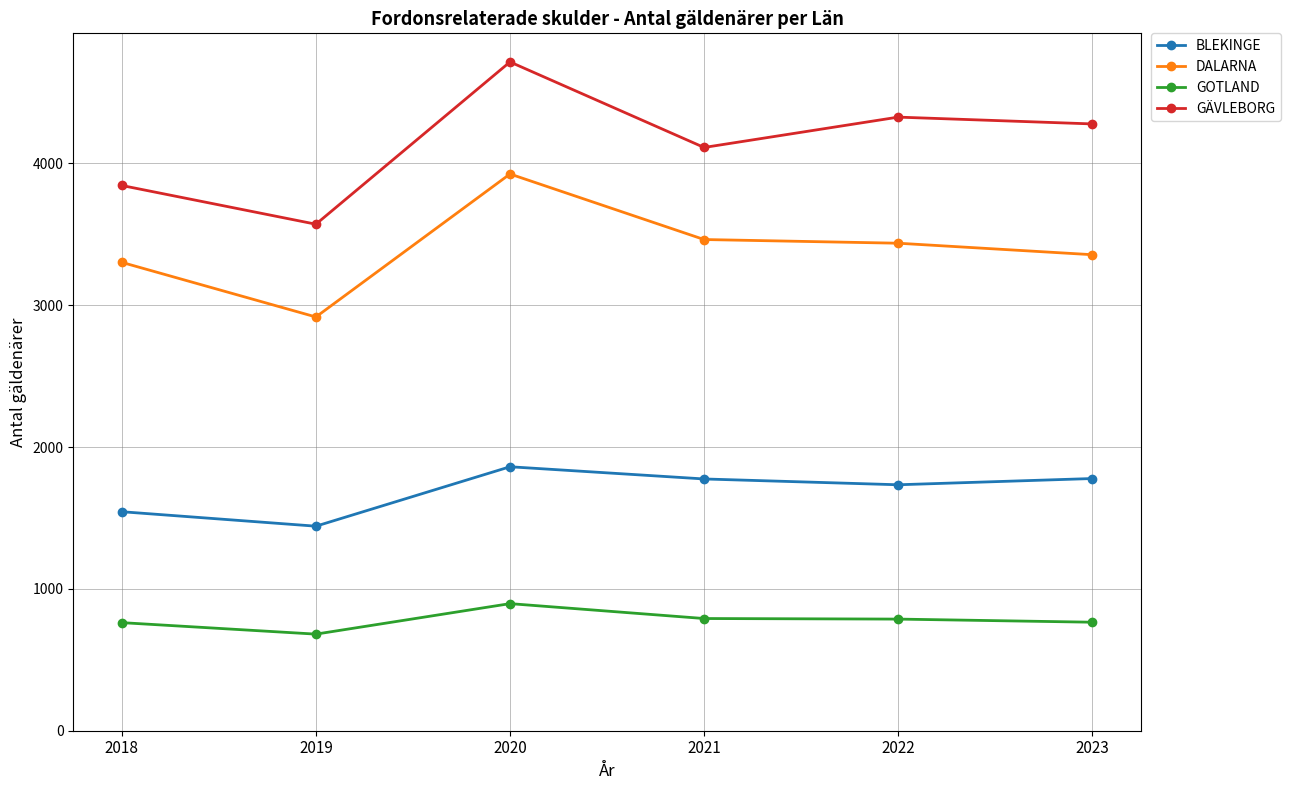

Which series has the largest total across all categories?

GÄVLEBORG